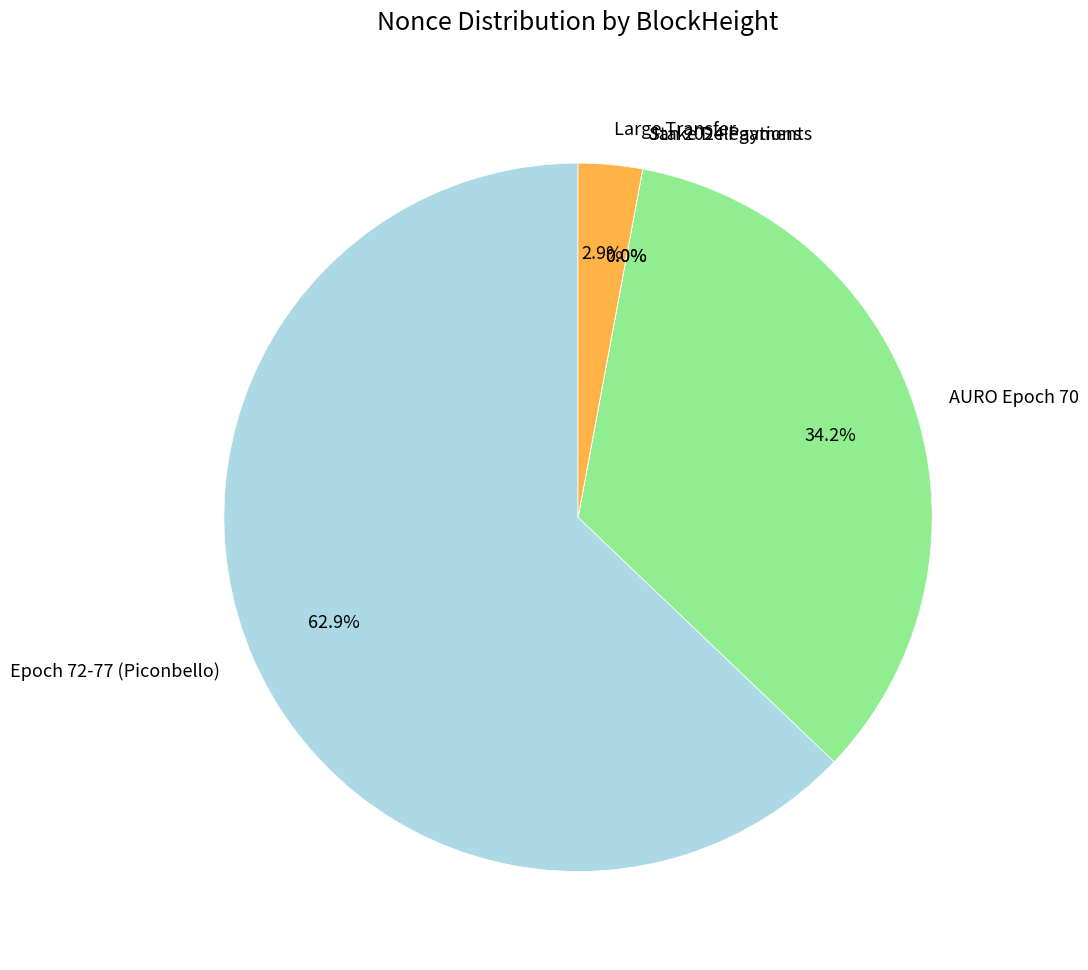

Is there any slice that represents more than half of the pie?

Yes